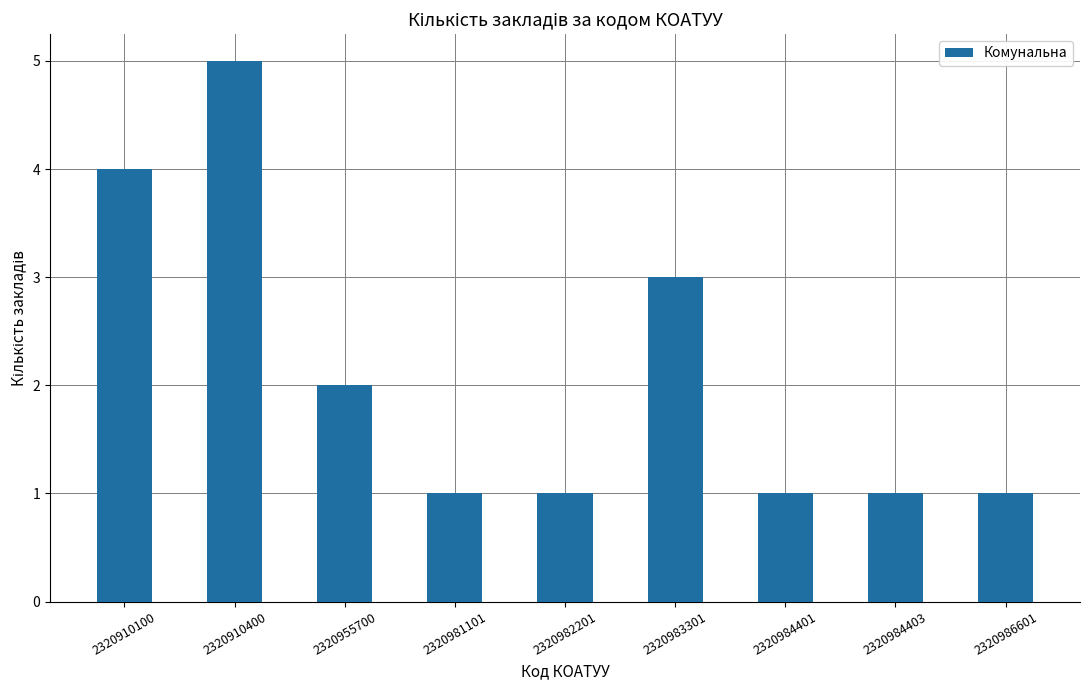

Reading left to right, extract all data points from this chart.

4	5	2	1	1	3	1	1	1